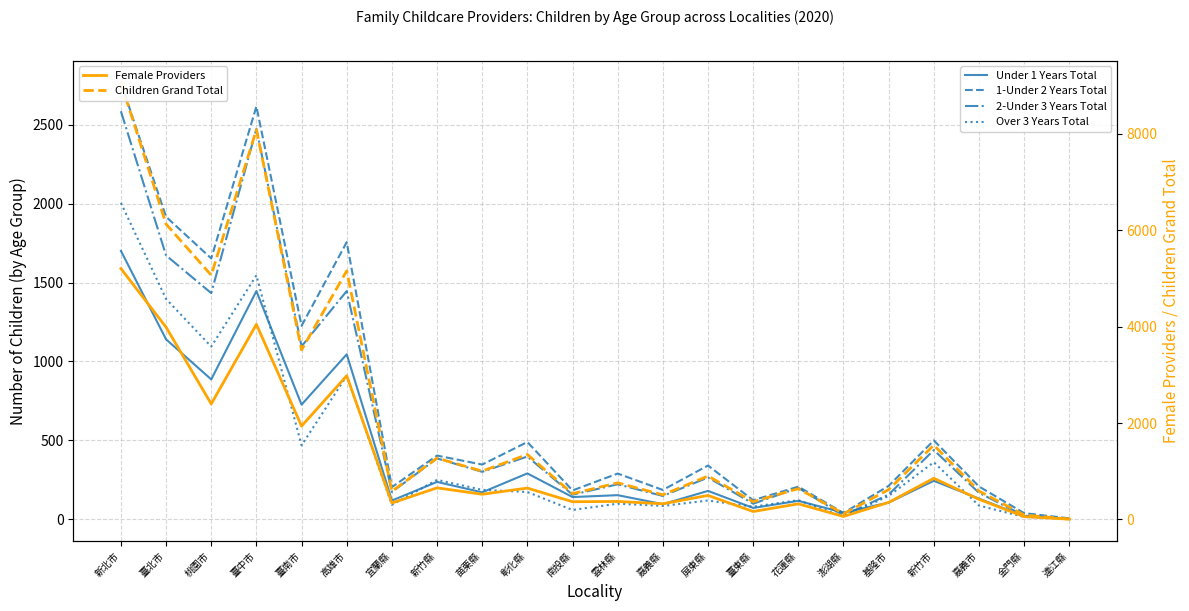

At how many categories does at least one series exceed 6995?

2